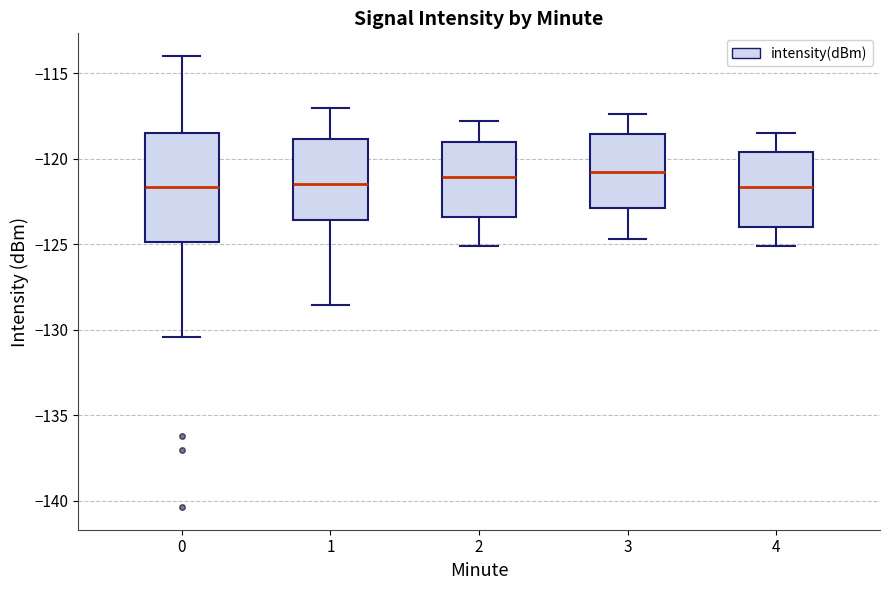

Reading left to right, read every box against the y-axis: the position of its median line, the range the box covers, and the ends of its whiskers. The values are not printed on the chart, so give them approximately, as read against the axis.

0: median -121.5, box -125.0 to -118.5, whiskers -130.5 to -114.0
1: median -121.5, box -123.5 to -119.0, whiskers -128.5 to -117.0
2: median -121.0, box -123.5 to -119.0, whiskers -125.0 to -118.0
3: median -120.5, box -123.0 to -118.5, whiskers -124.5 to -117.5
4: median -121.5, box -124.0 to -119.5, whiskers -125.0 to -118.5